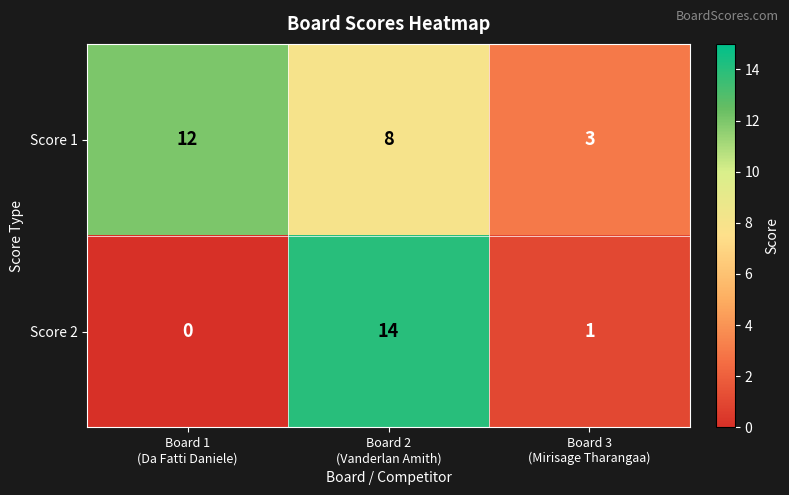

Count the Score 1 values in the range 3 to 12.

3